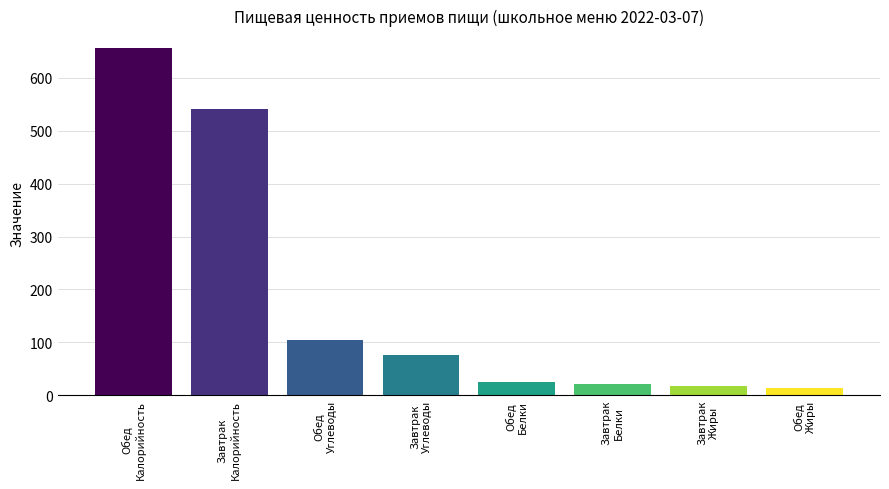

What is the difference between the second highest and minimum values?

527.2